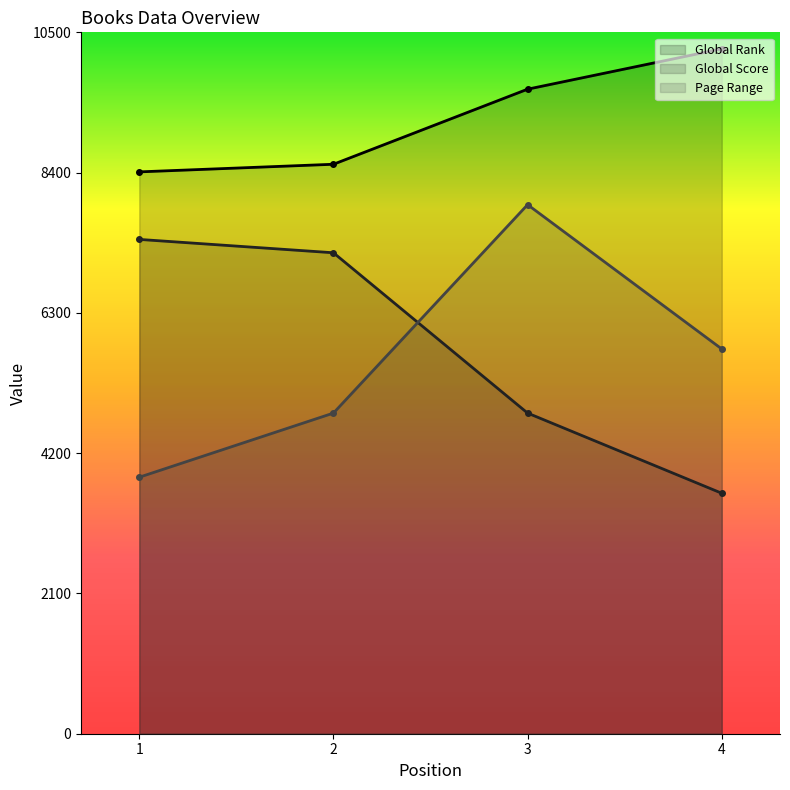

At how many categories does at least one series exceed 3768?

4